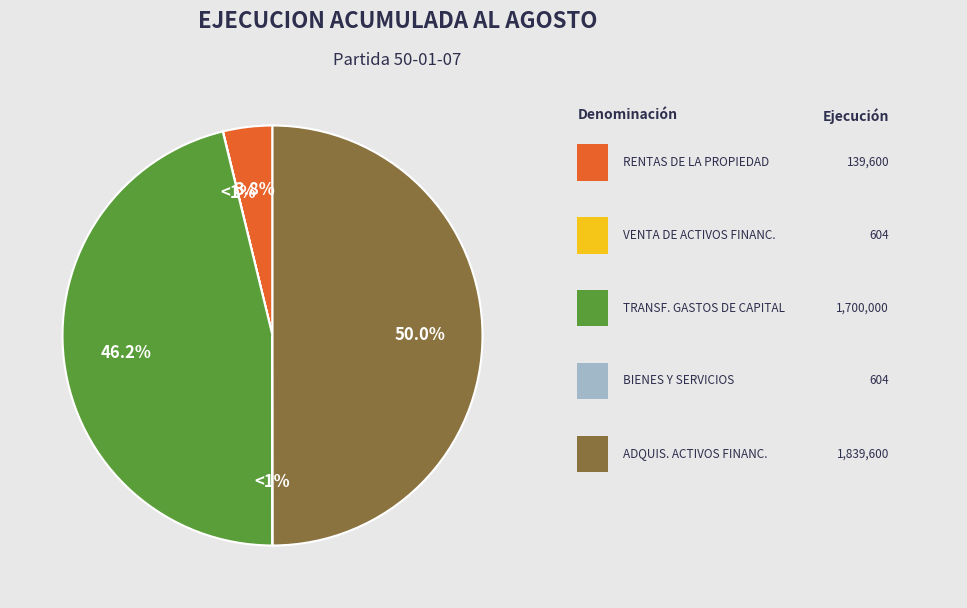

To the nearest percent, what is the difference between the ADQUISICION DE ACTIVOS FINANCIEROS and VENTA DE ACTIVOS FINANCIEROS slice percentages?

50%